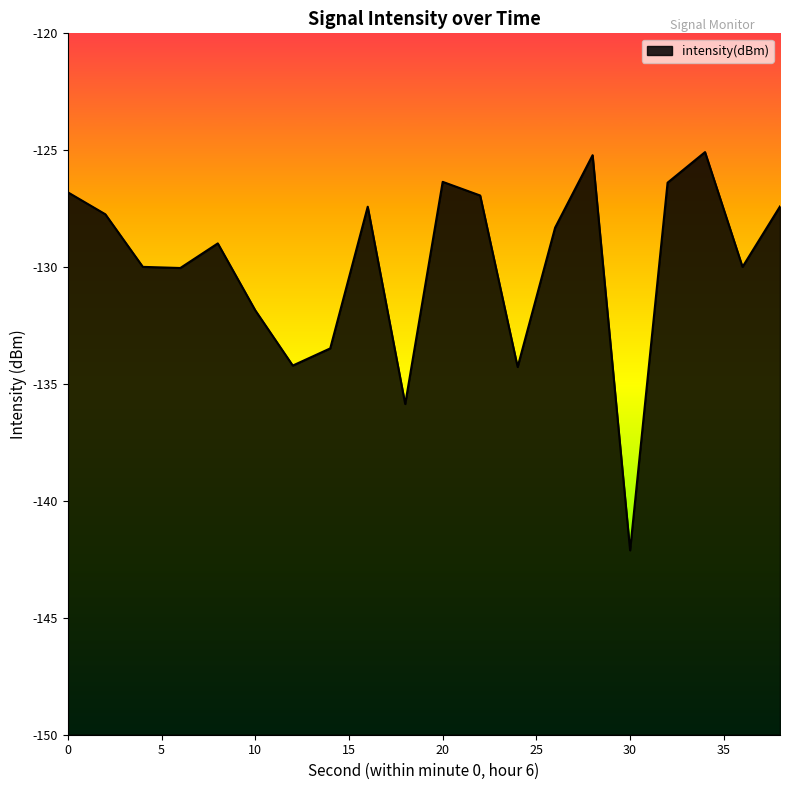

Does the chart display data point markers on the line(s)?

No